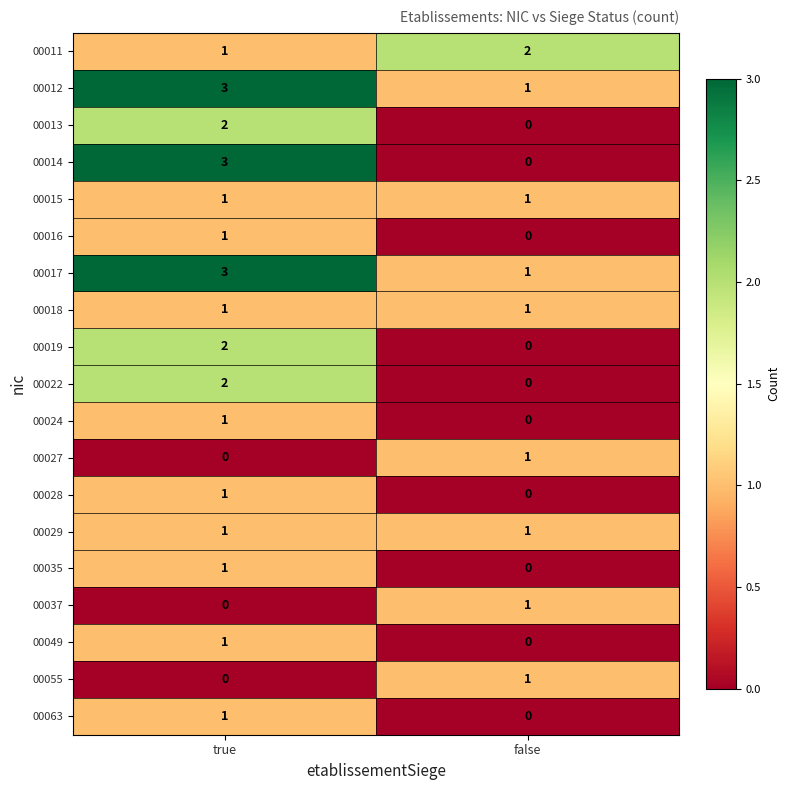

Where is 00035 nearest to the value 0?

false